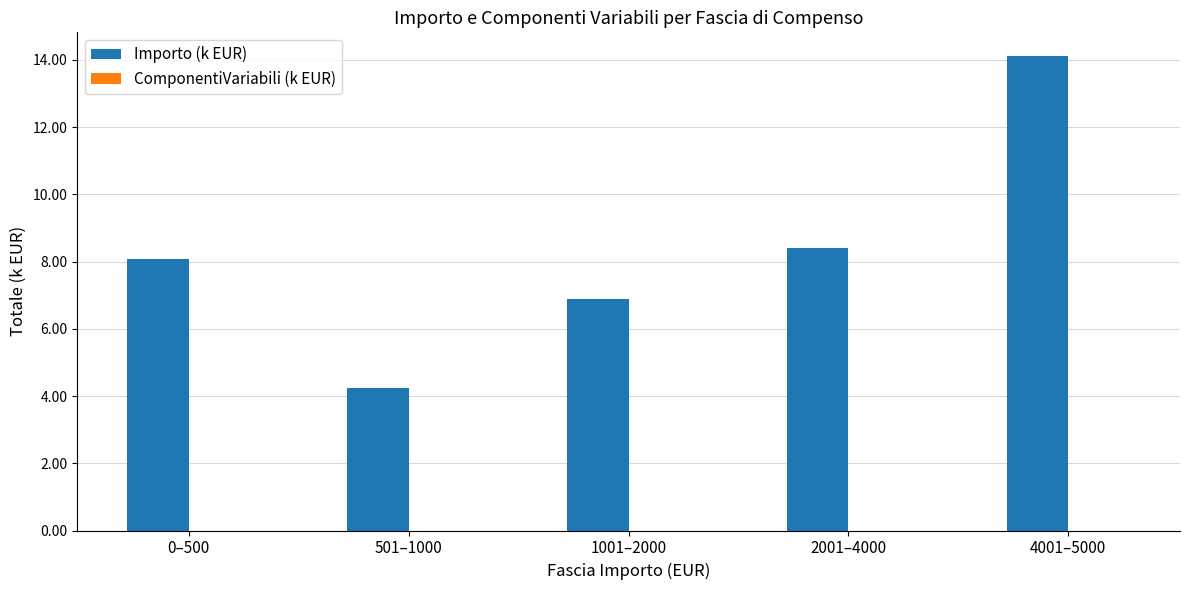

Reading left to right, extract all data points from this chart.

8.1	4.2	6.9	8.4	14.1